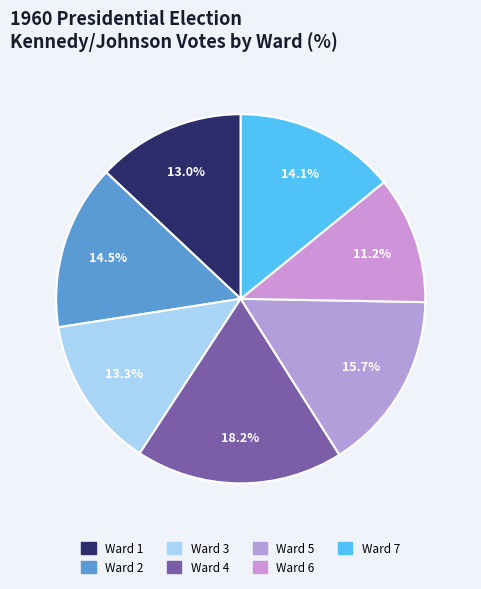

What is the total percentage of Ward 4 and Ward 6?

29.4%